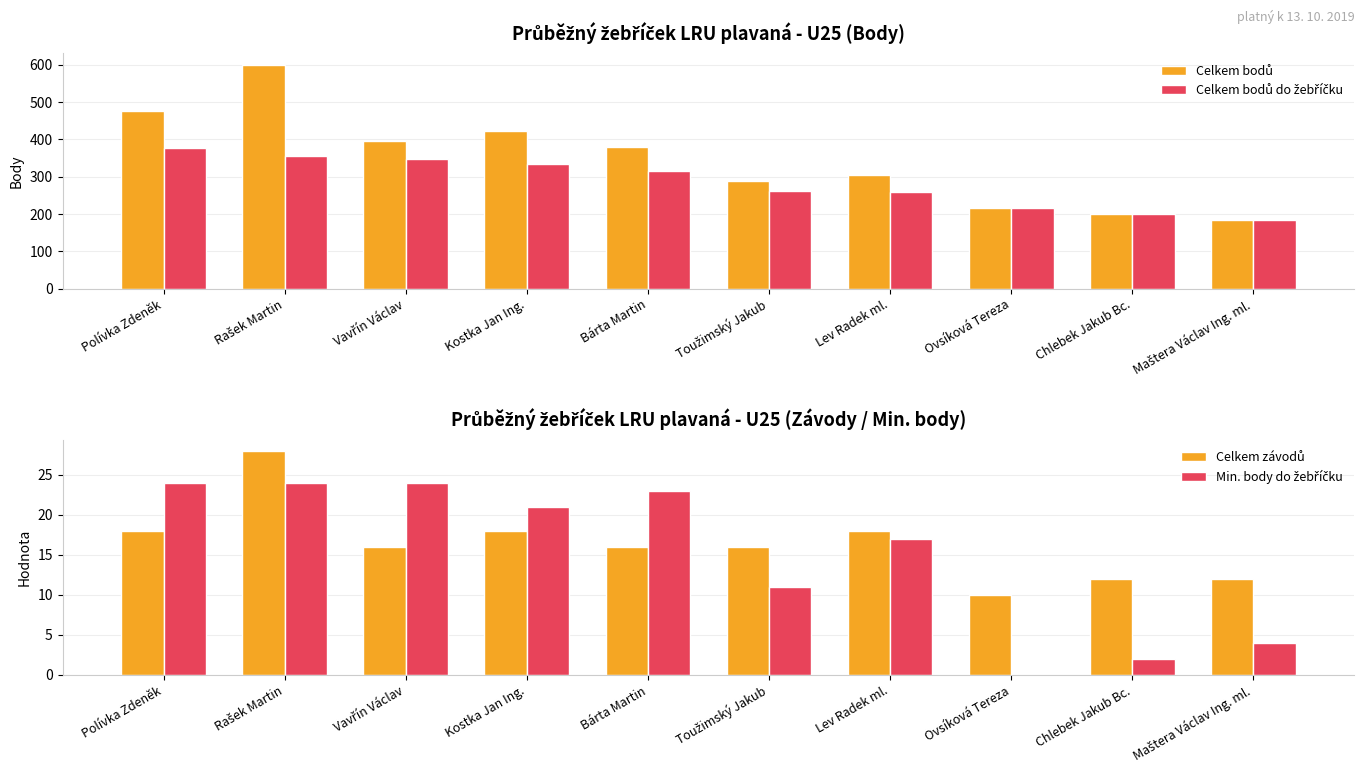

Where does the Celkem závodů series first go above 16?

Polívka Zdeněk